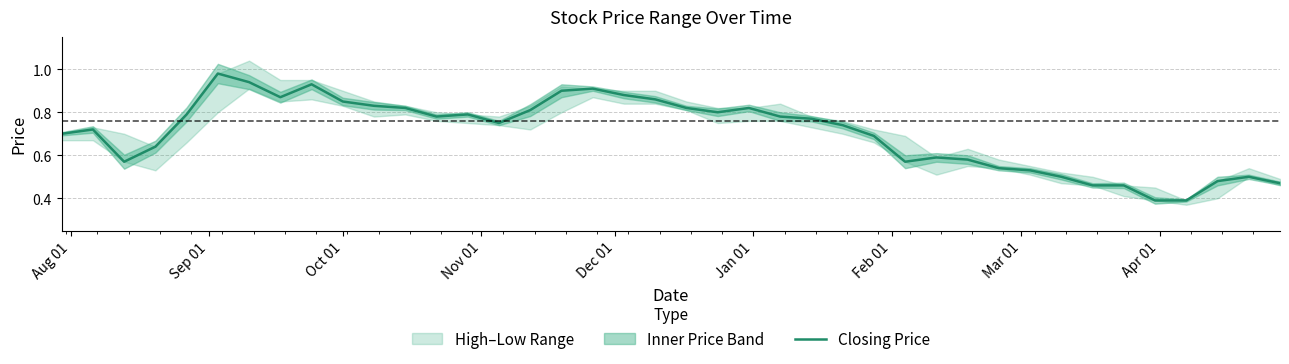

How many interior local peaks (higher than both neighbors) does the data have?

8